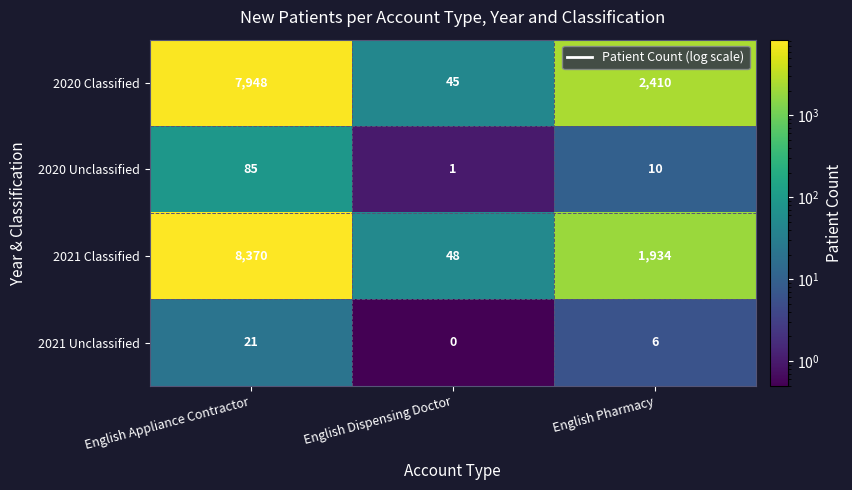

Reading left to right, extract all data points from this chart.

2020 Classified: 7948	45	2410
2020 Unclassified: 85	1	10
2021 Classified: 8370	48	1934
2021 Unclassified: 21	0	6